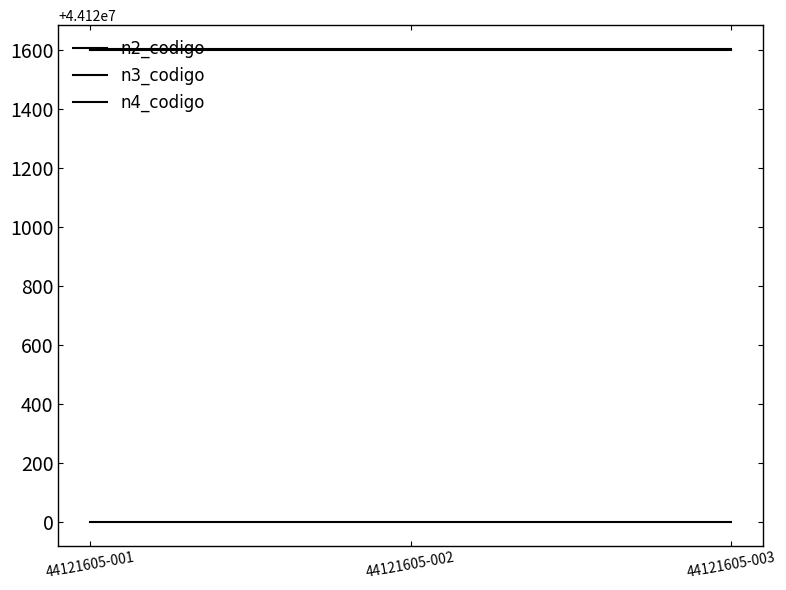

List the series in order of their peak value, highest first.

n4_codigo, n3_codigo, n2_codigo